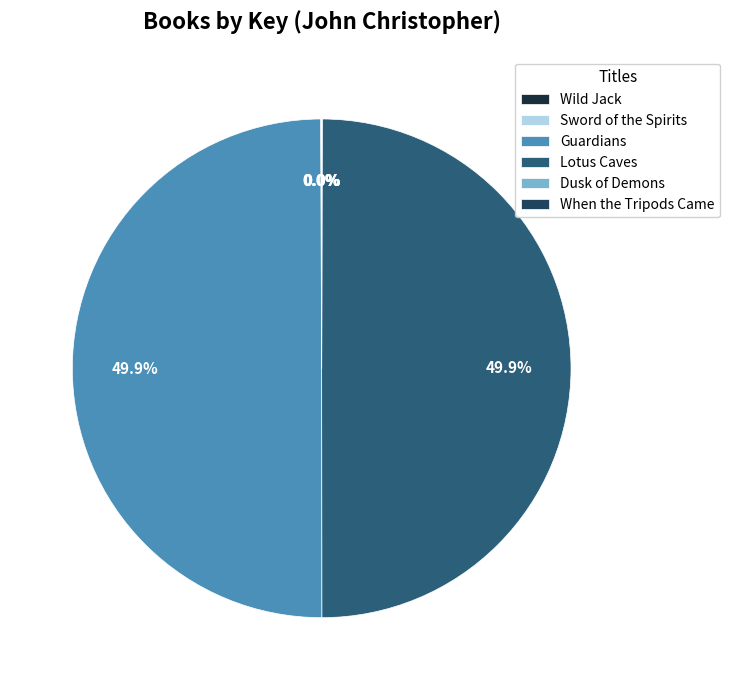

How many segments does this pie chart have?

6